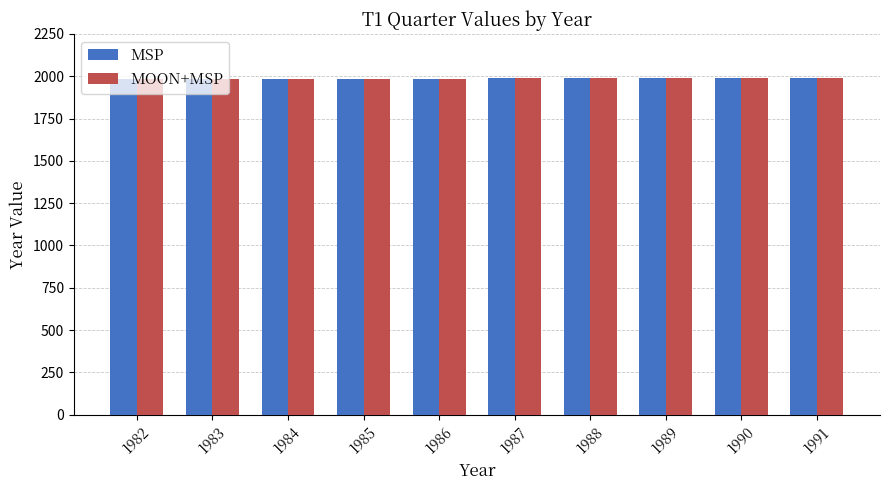

How many bars are there in each group?

2